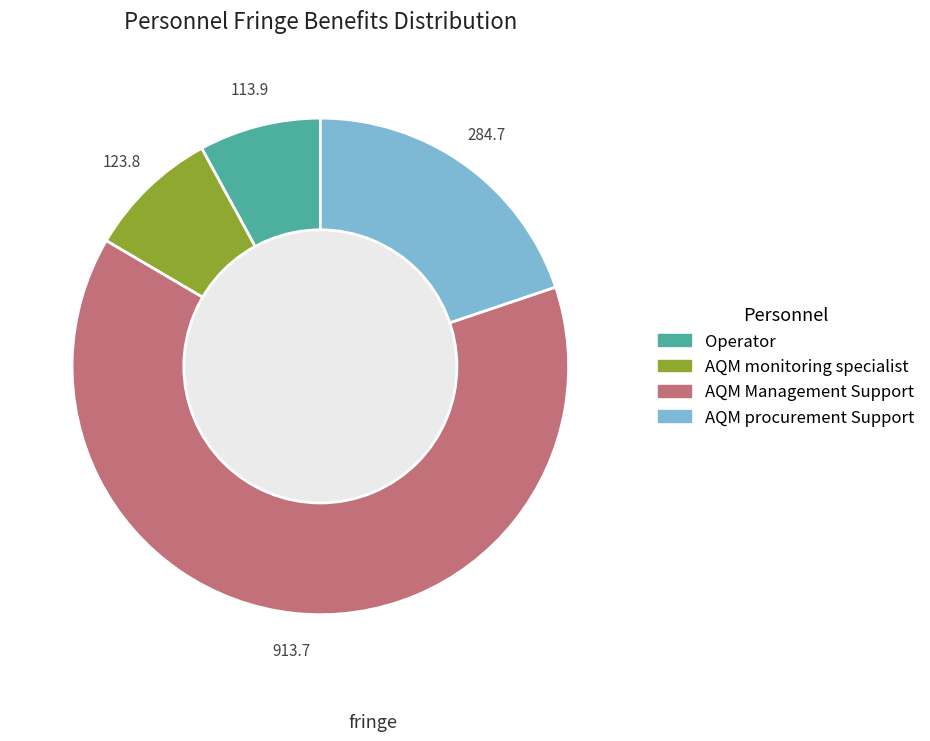

Rank the categories by value from lowest to highest.

Operator, AQM monitoring specialist, AQM procurement Support, AQM Management Support